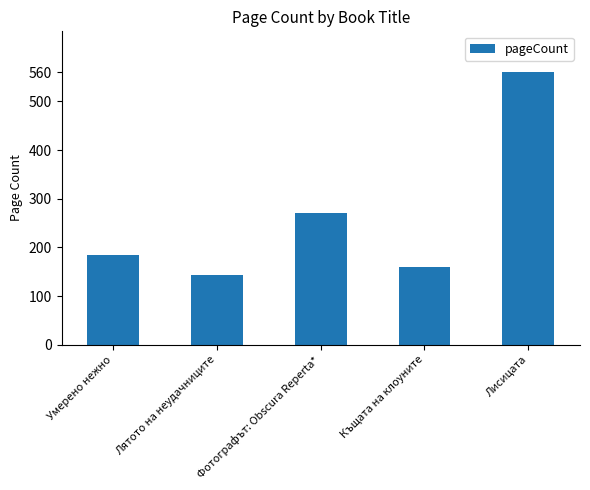

What is the greatest value displayed?

560